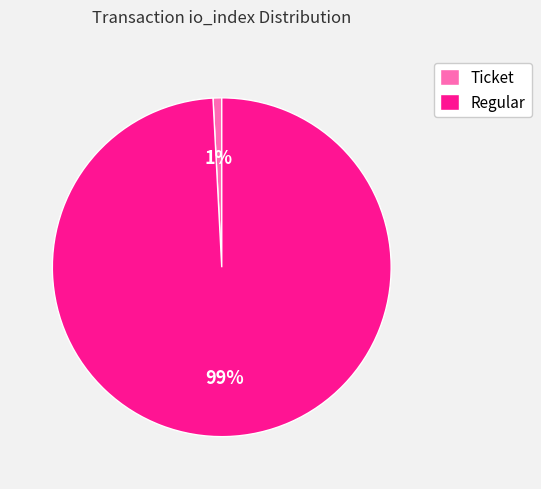

Combined, do Ticket and Regular account for over 50%?

Yes